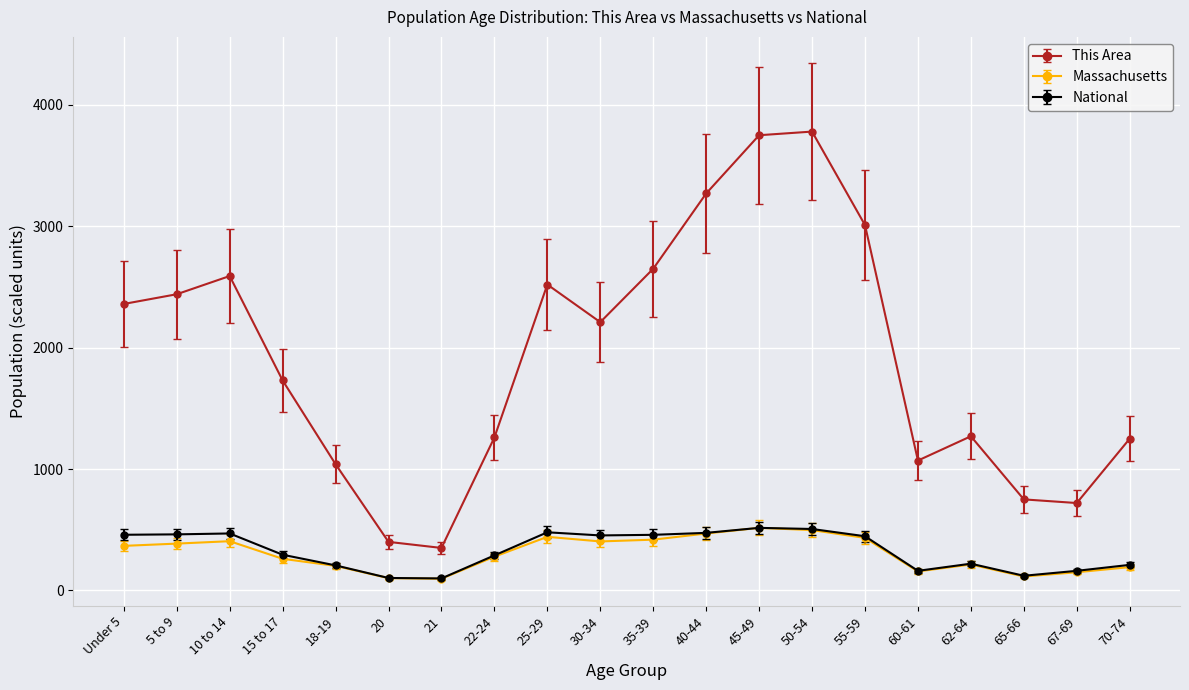

True or false: National and This Area cross at least once.

False